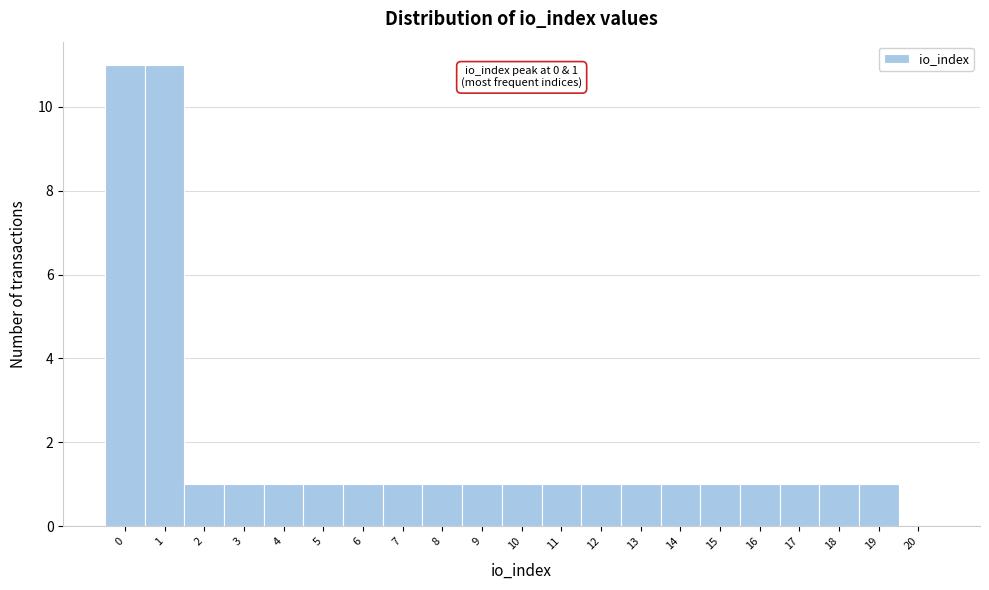

Reading left to right, extract all data points from this chart.

0=11	1=11	2=1	3=1	4=1	5=1	6=1	7=1	8=1	9=1	10=1	11=1	12=1	13=1	14=1	15=1	16=1	17=1	18=1	19=1	20=0